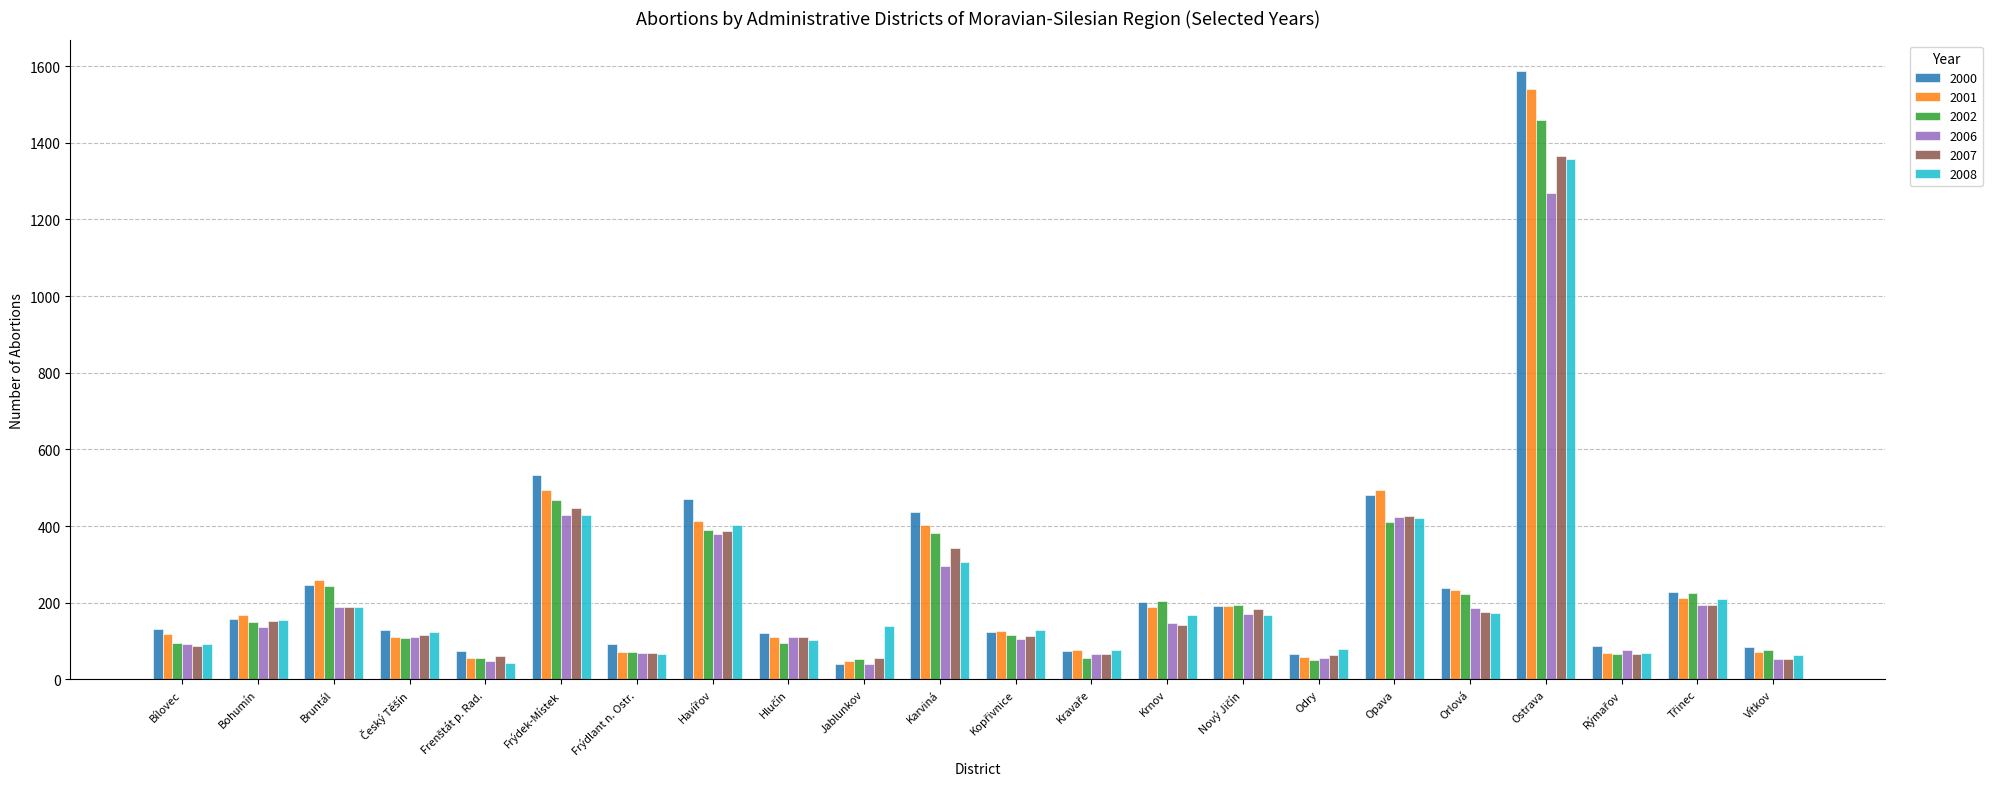

Where is 2002 nearest to the value 755?

Frýdek-Místek